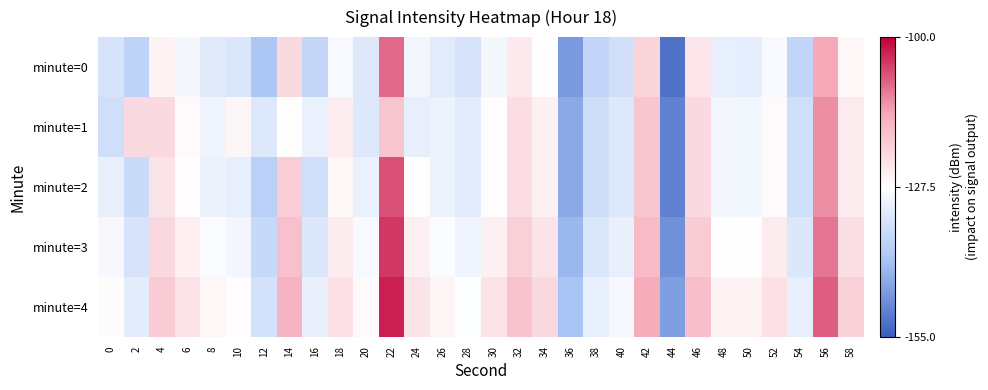

What is the total value across all series at 4?

-611.2